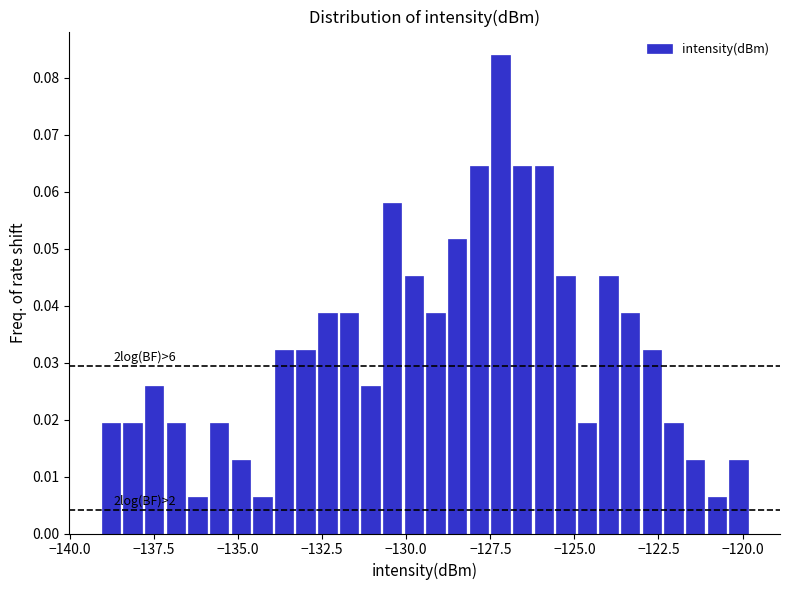

Around what value on the x-axis is the tallest bar? Give the approximate position of its centre, as read against the axis.

-127.0